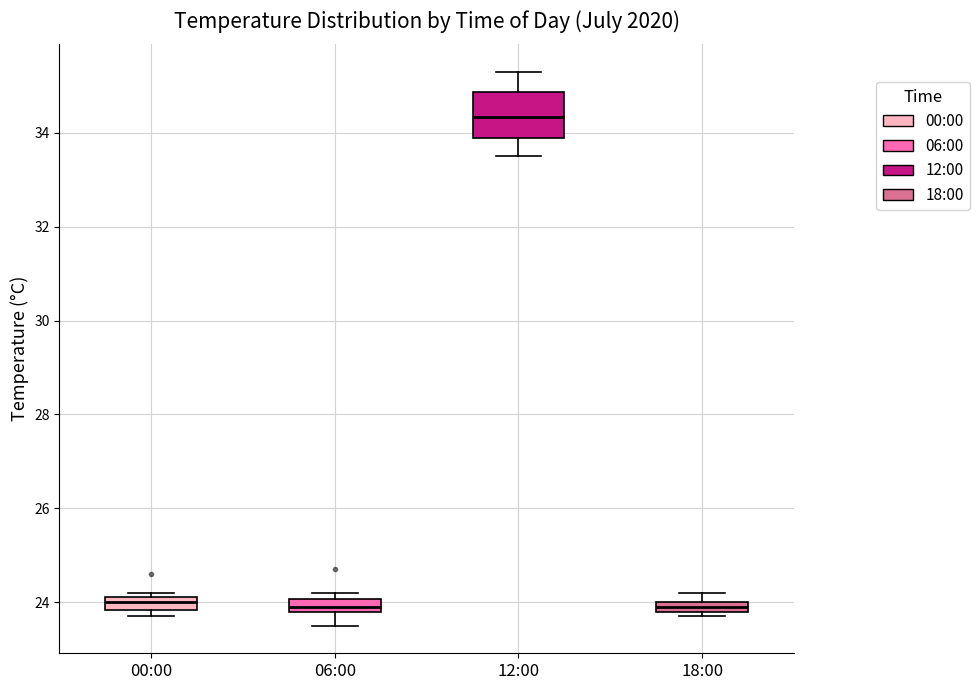

Which box's median line is the highest?

12:00